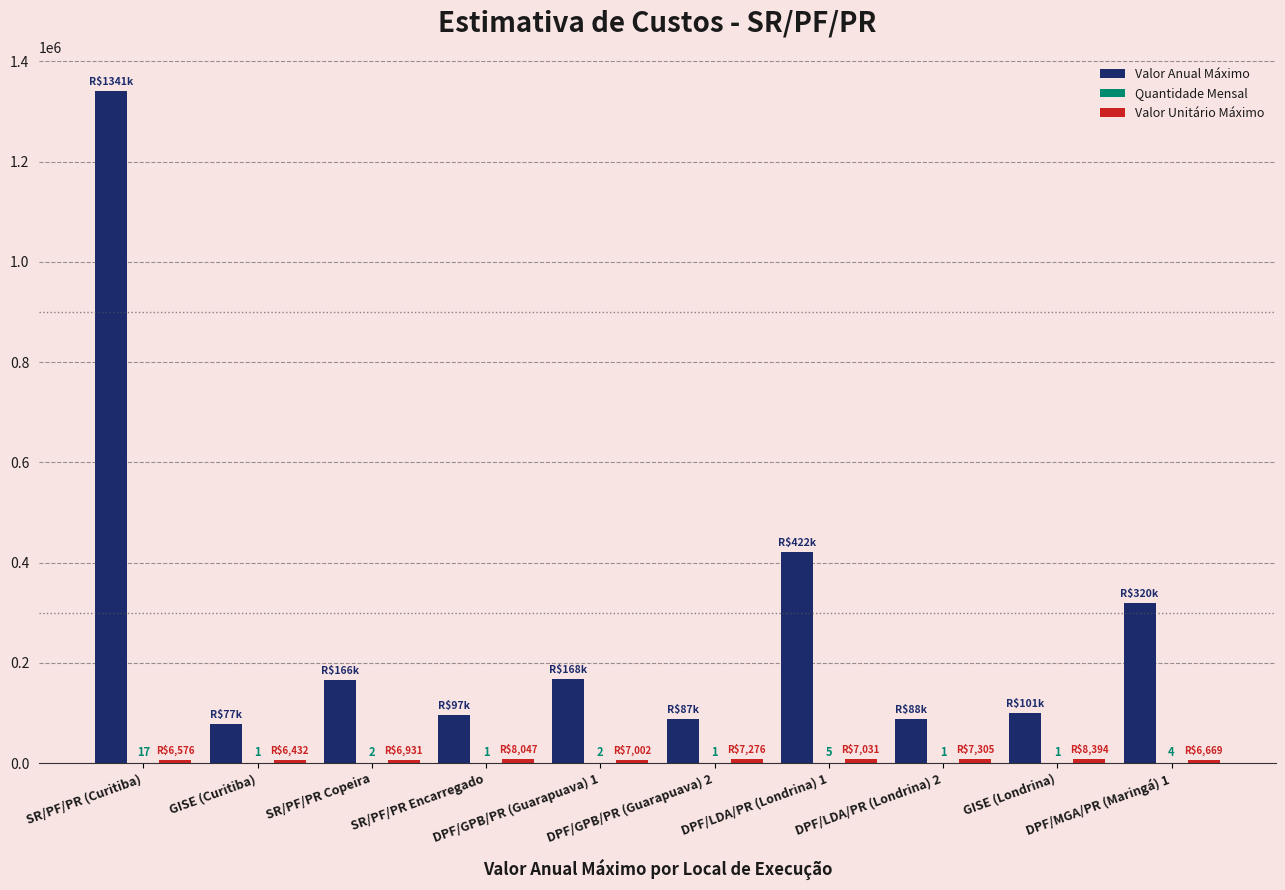

What is the total value across all series at DPF/GPB/PR (Guarapuava) 1?

175041.5